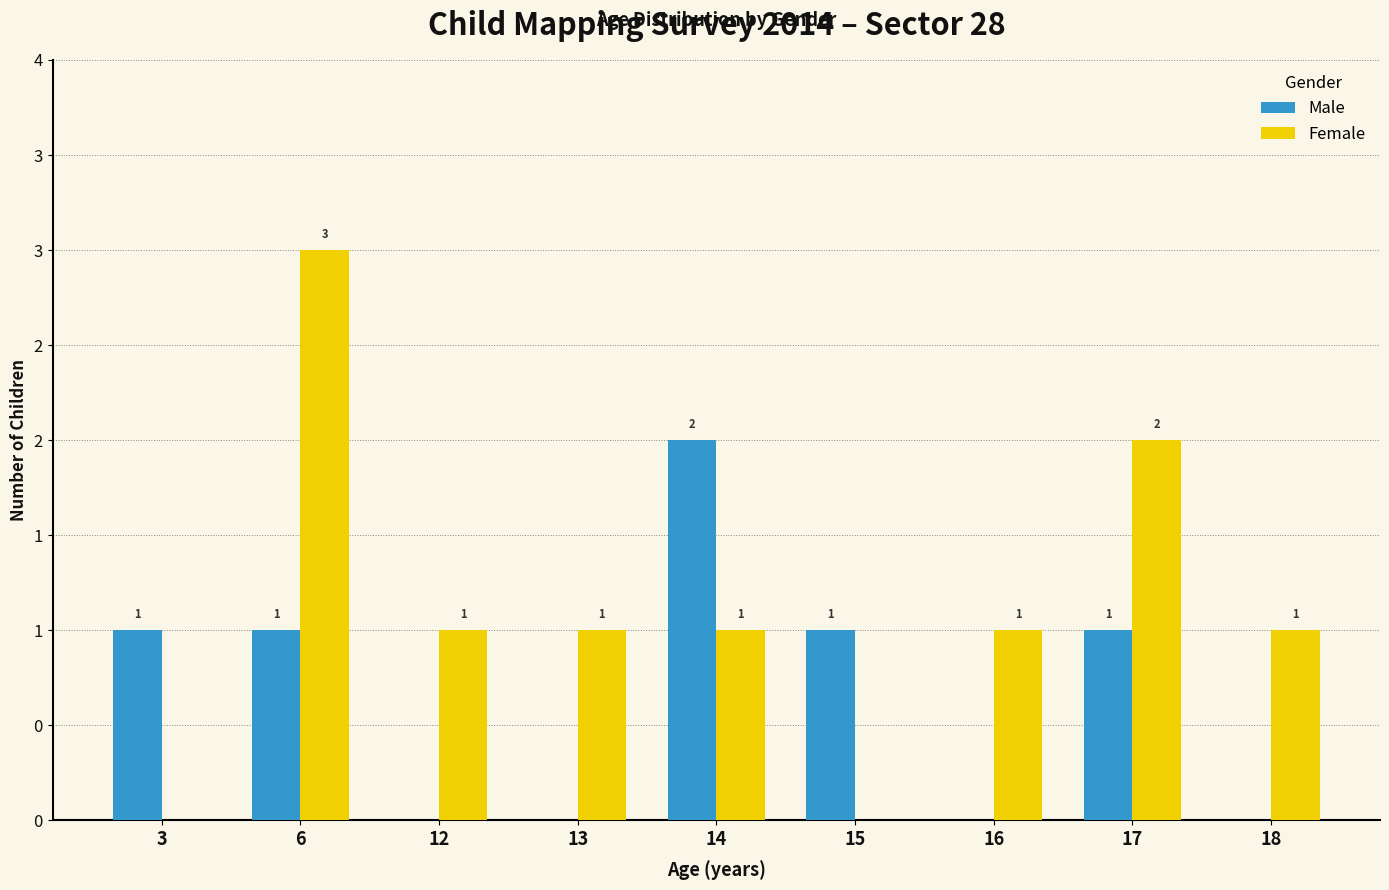

What are all the series names shown in the legend?

Male, Female